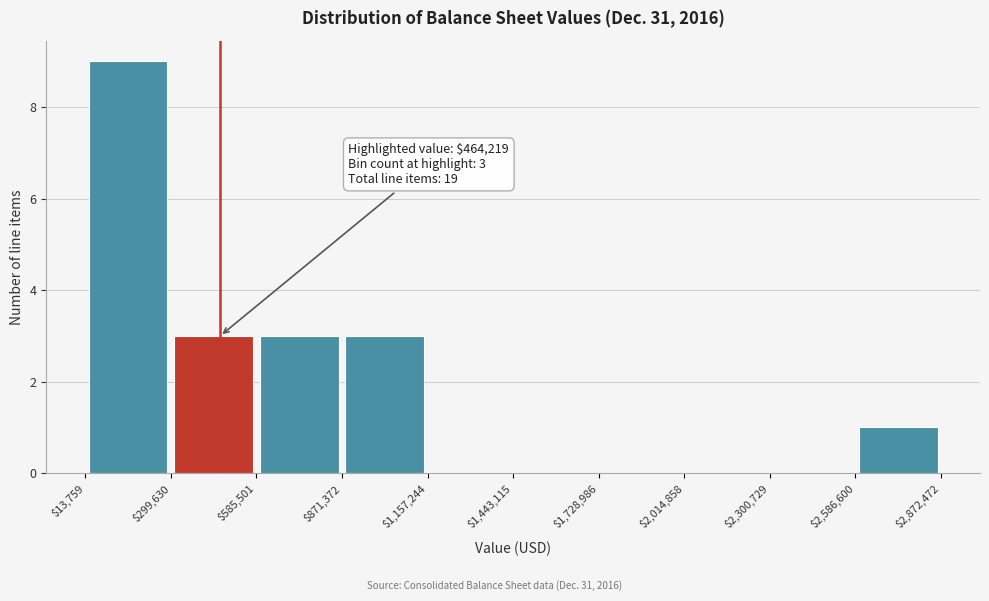

Which range on the x-axis has the tallest bar?

$13,759 to $299,630